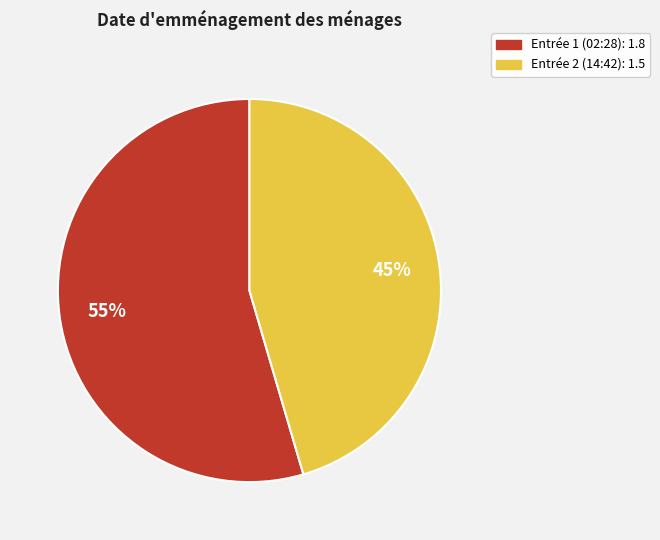

To the nearest percent, what is the average slice percentage?

50%